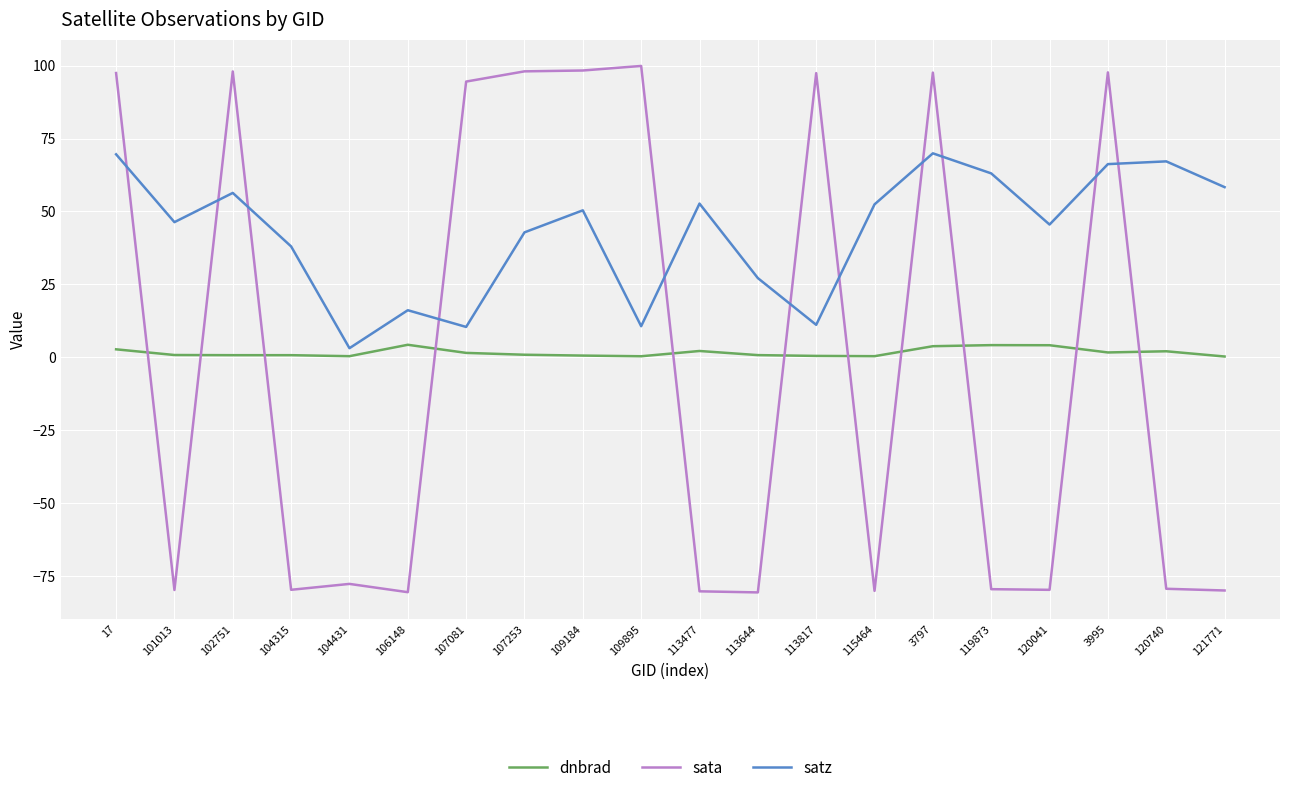

Is it true that sata equals 97.6 at 3797?

True